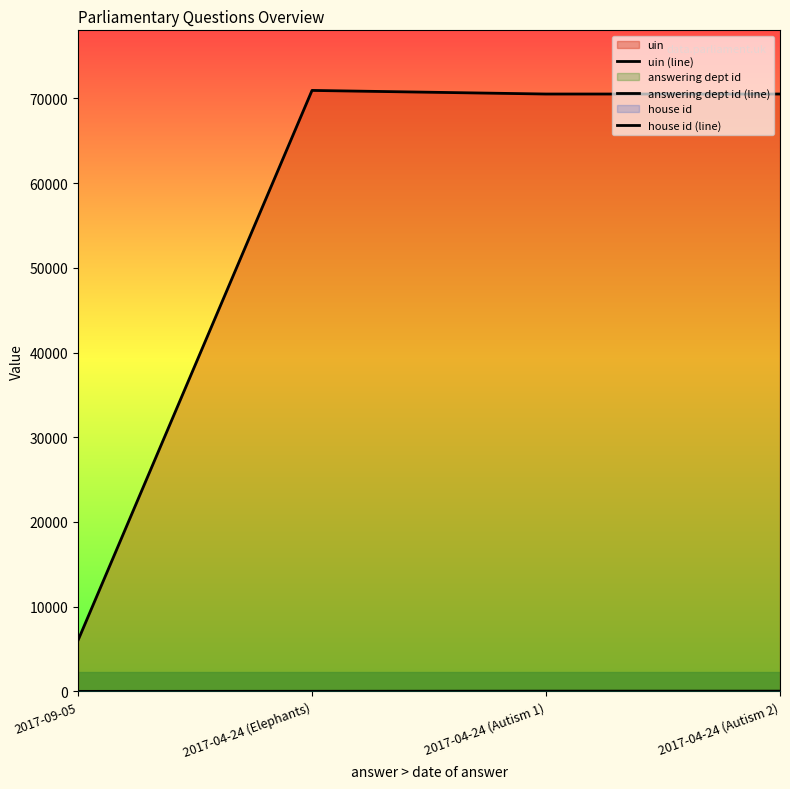

Which series has the largest range (max minus min)?

uin (line)